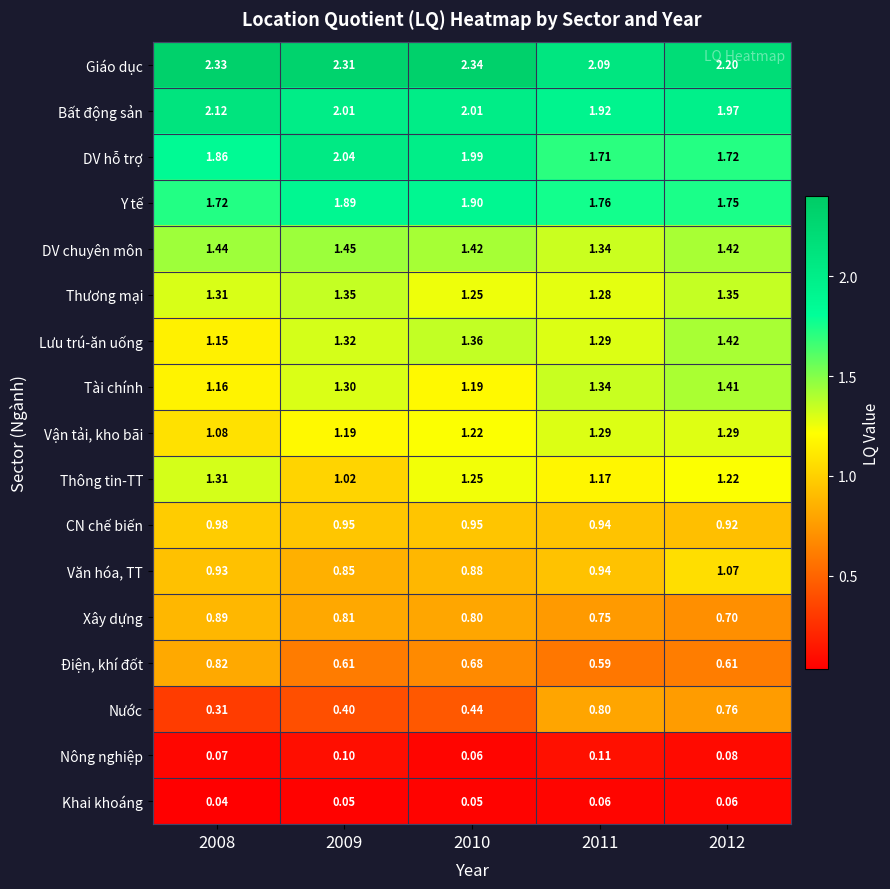

Which series changed the most between 2010 and 2012?

Nước